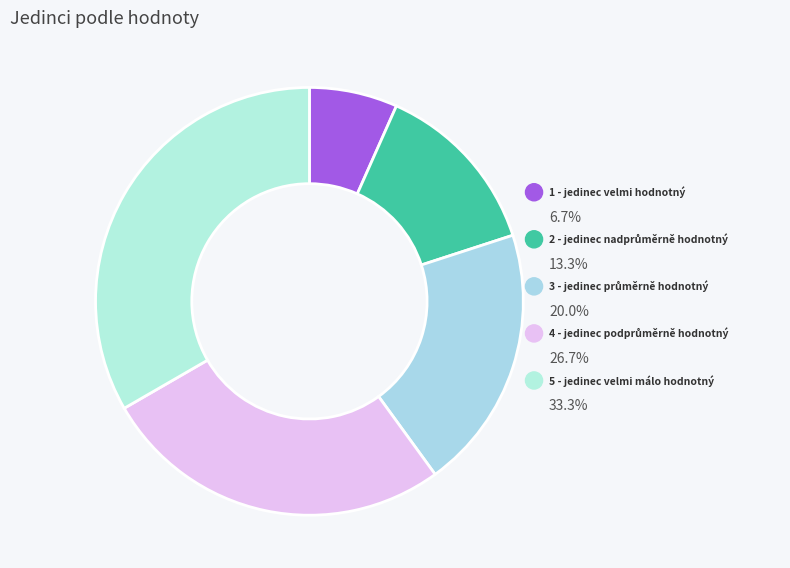

To the nearest percent, what is the average slice percentage?

20%